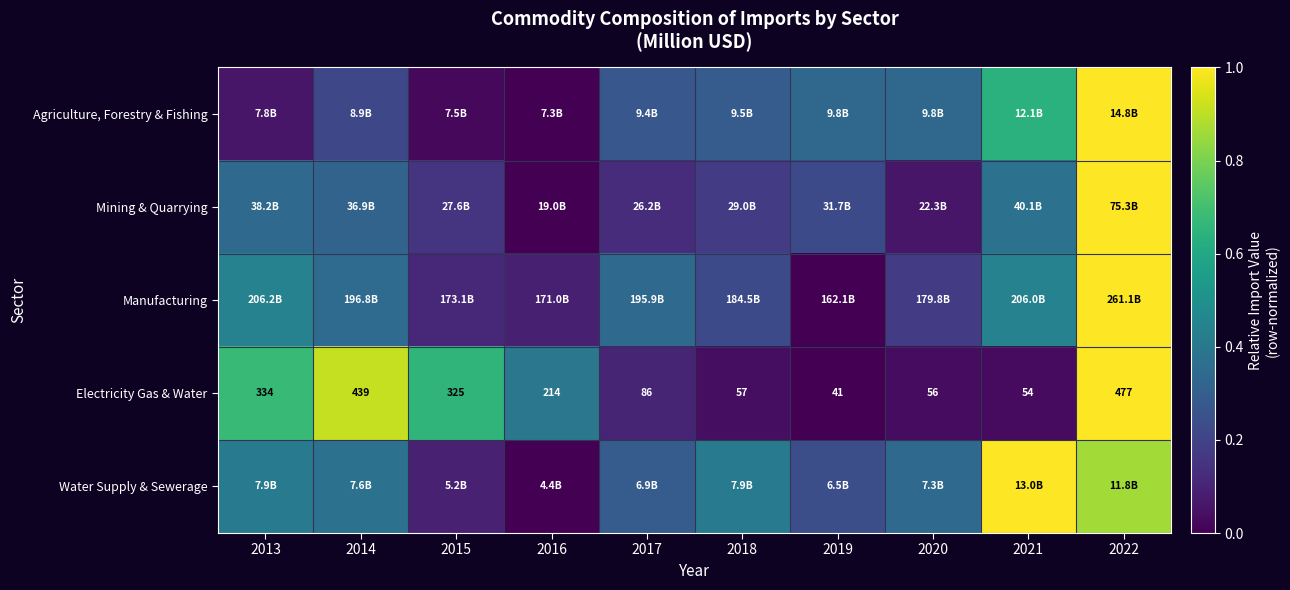

How many series are shown in this chart?

5